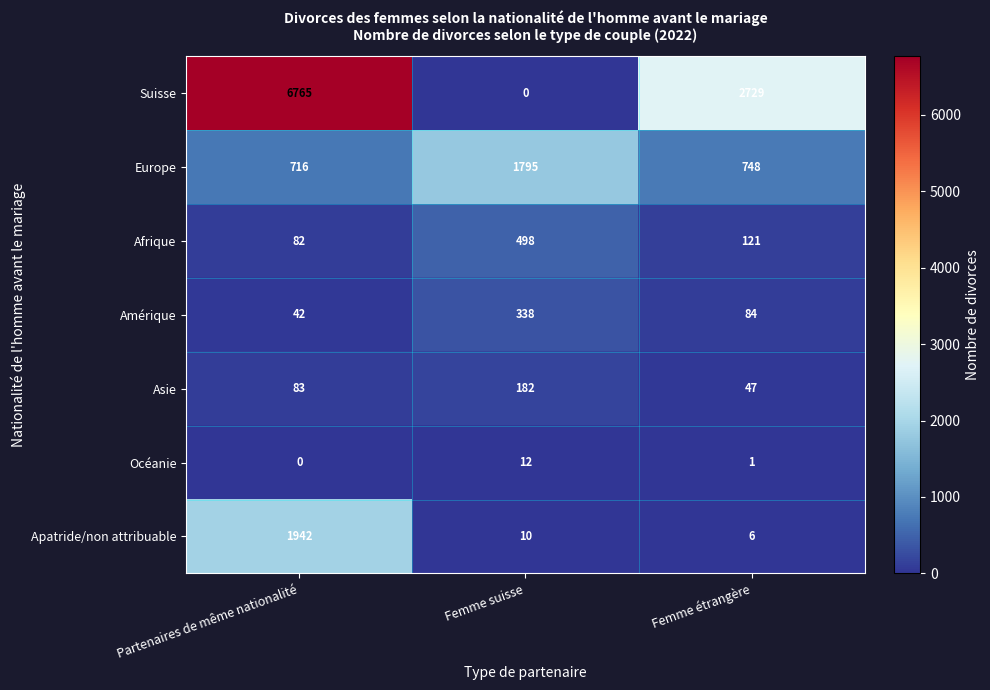

Which series has the widest spread of values?

Suisse